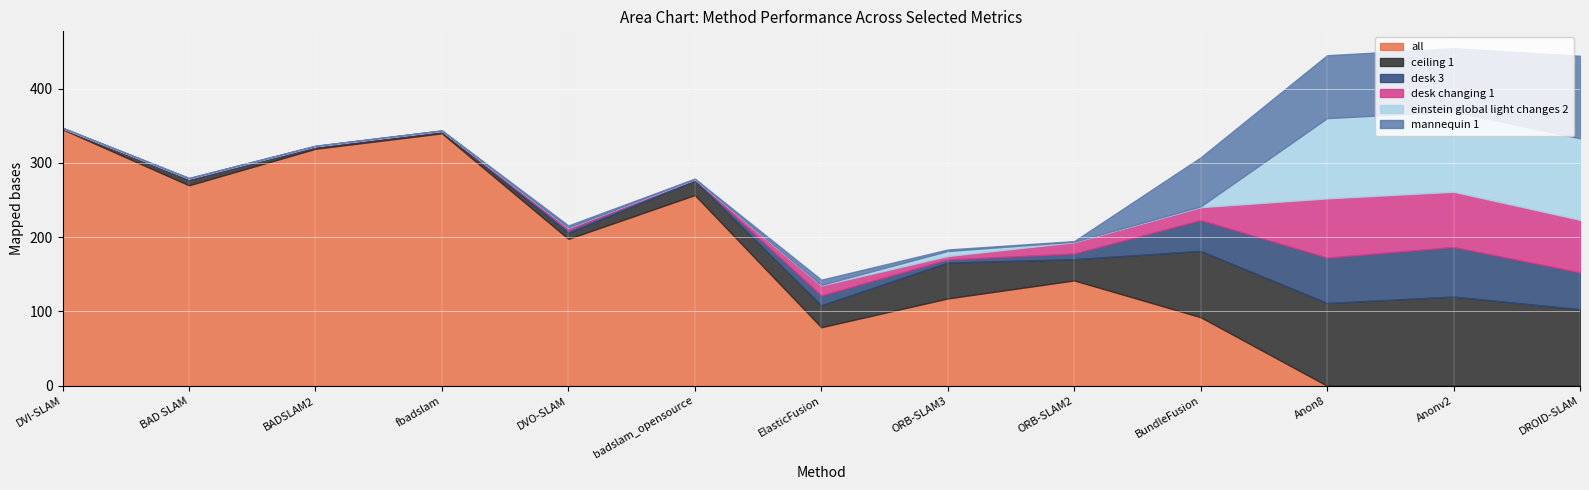

How many categories are shown in the chart?

13